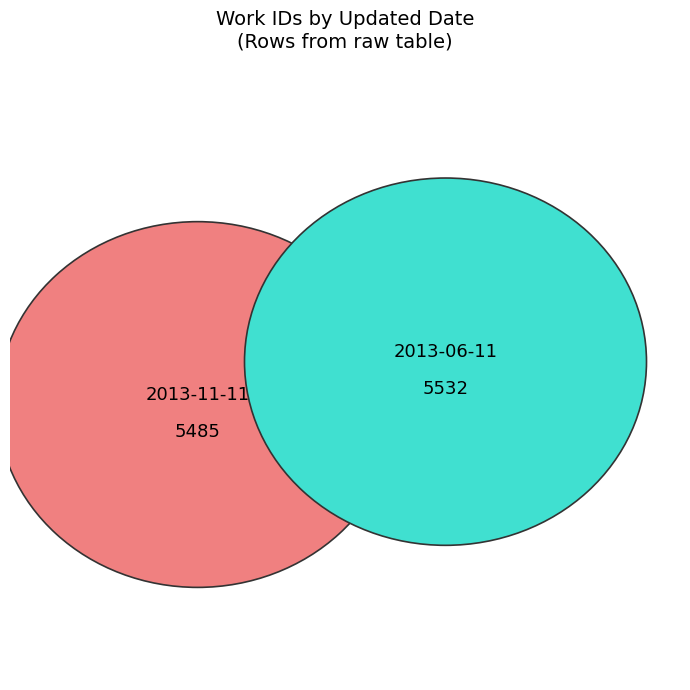

What percentage is the 2013-11-11 slice, to the nearest percent?

50%